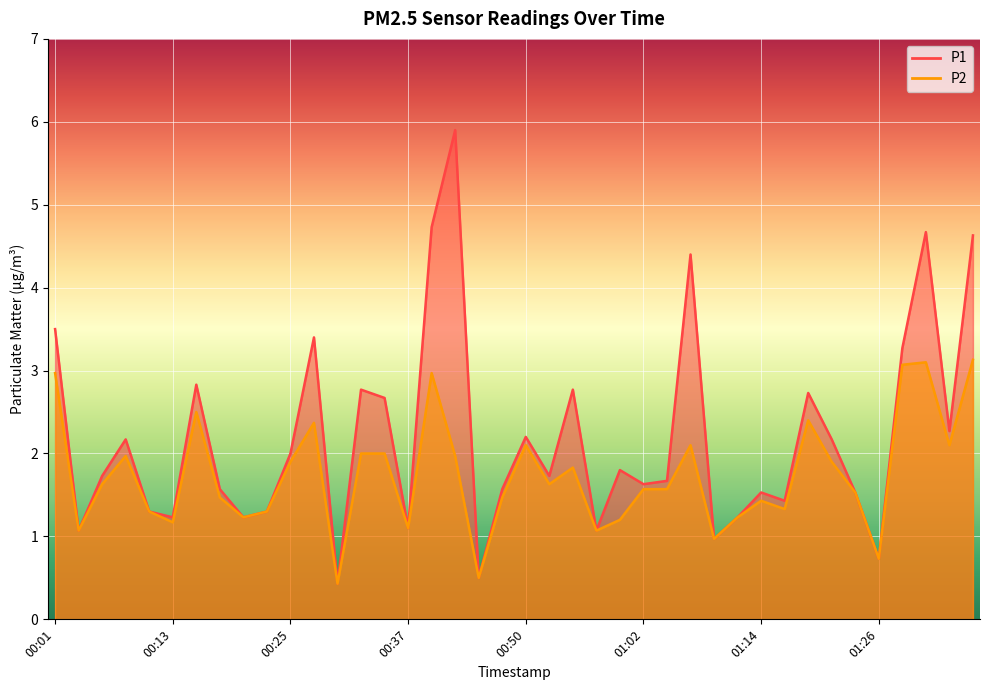

At which category is the sum across all series the highest?

00:42